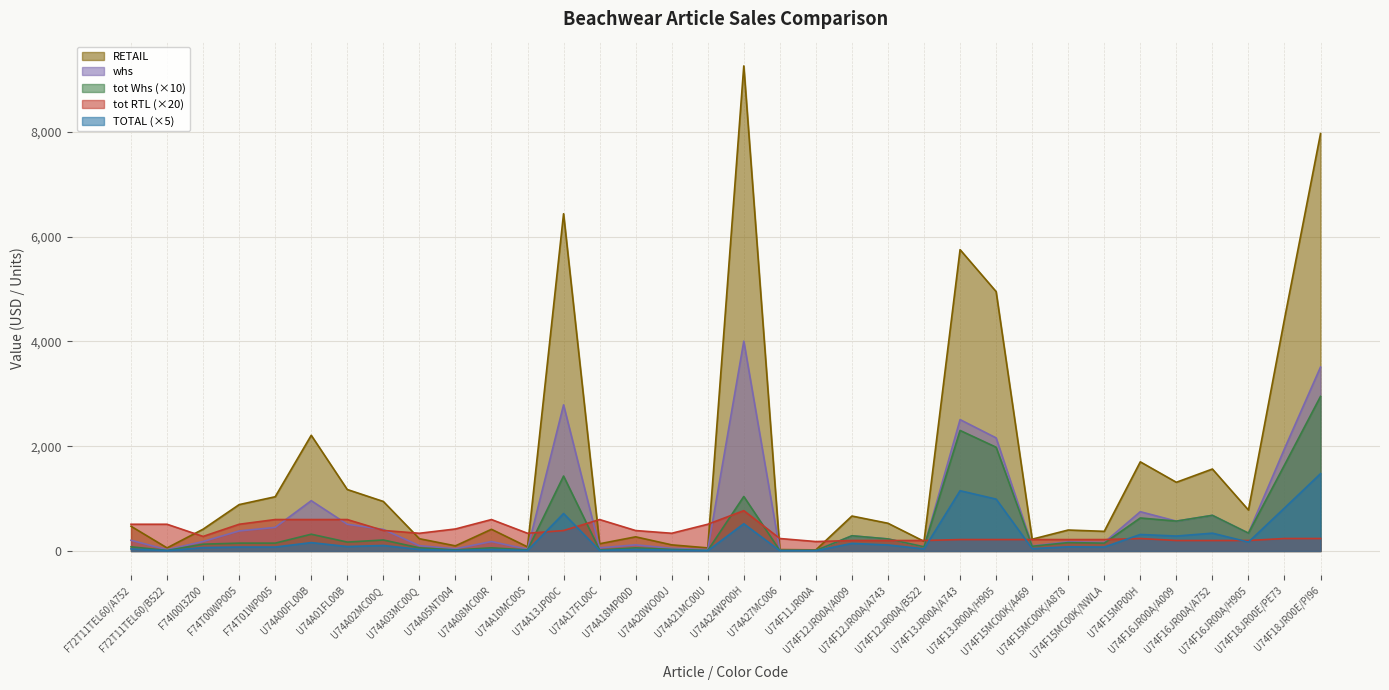

What are all the series names shown in the legend?

RETAIL, whs, tot Whs (×10), tot RTL (×20), TOTAL (×5)